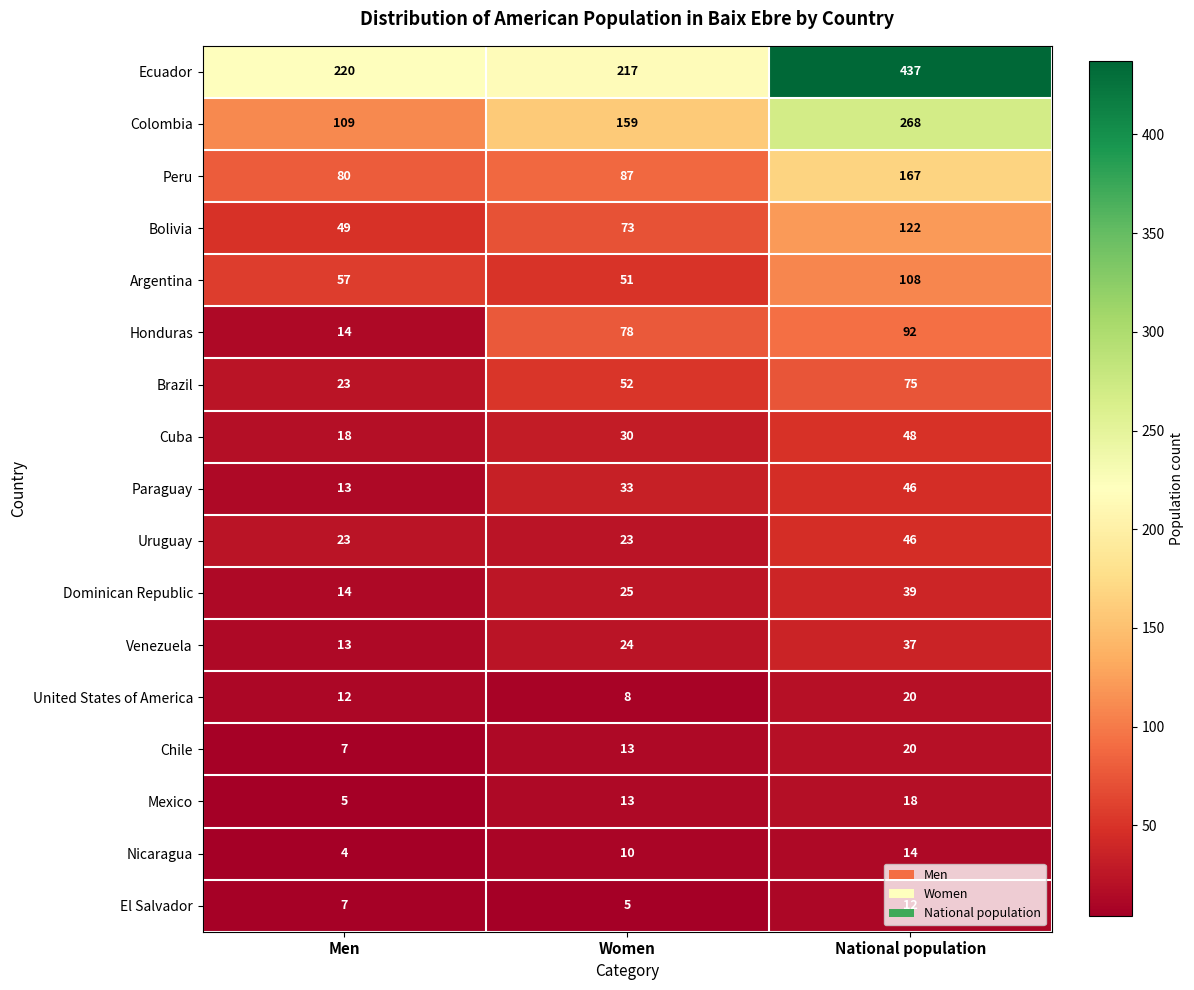

List the labels in order of Argentina value, largest first.

National population, Men, Women